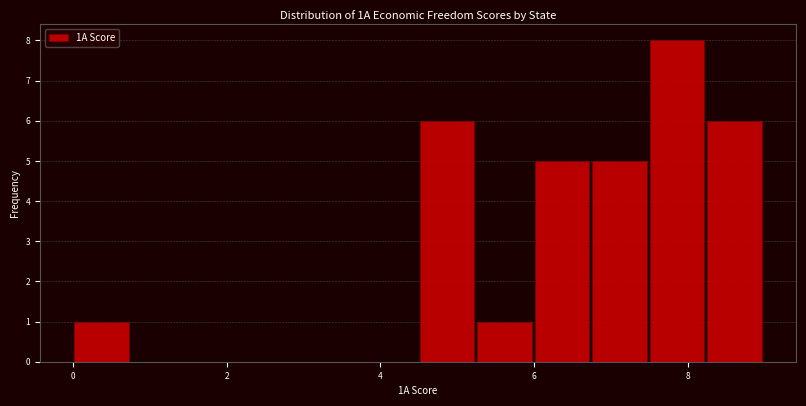

Read against the x-axis, roughly where is the centre of the tallest bar?

7.8